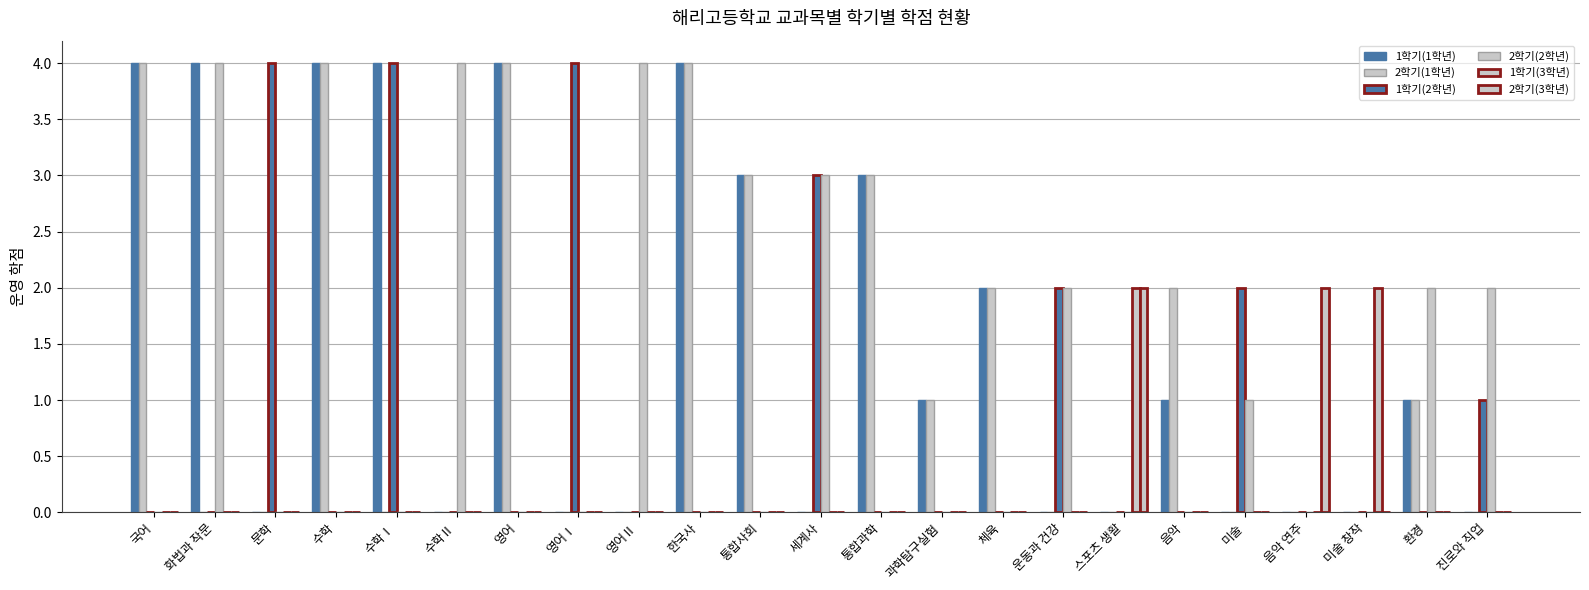

The 2학기(2학년) series shows -2 at 수학. True or false?

False